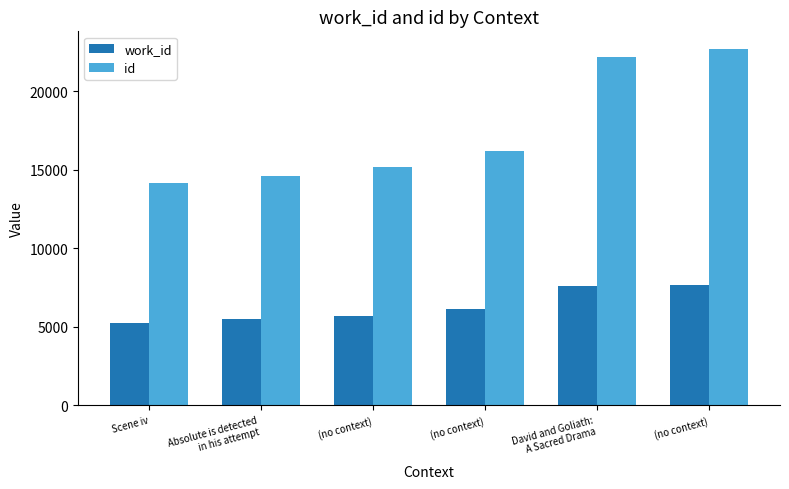

What is the difference between the work_id values at (no context) and Scene iv?

2416